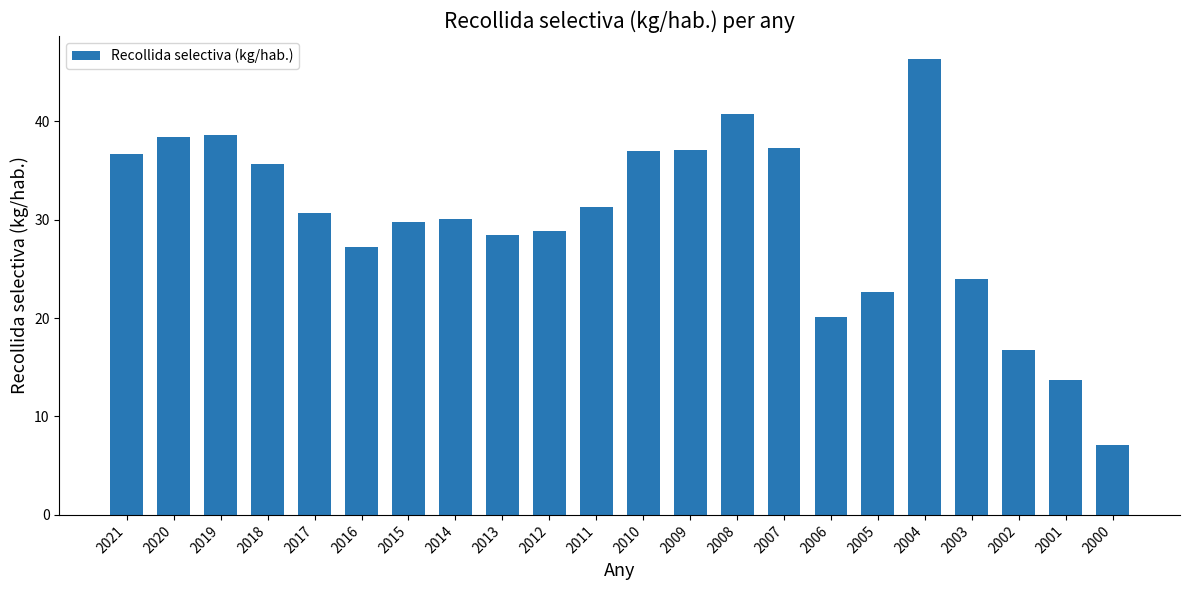

True or false: the data shows 30.7 at 2017.

True